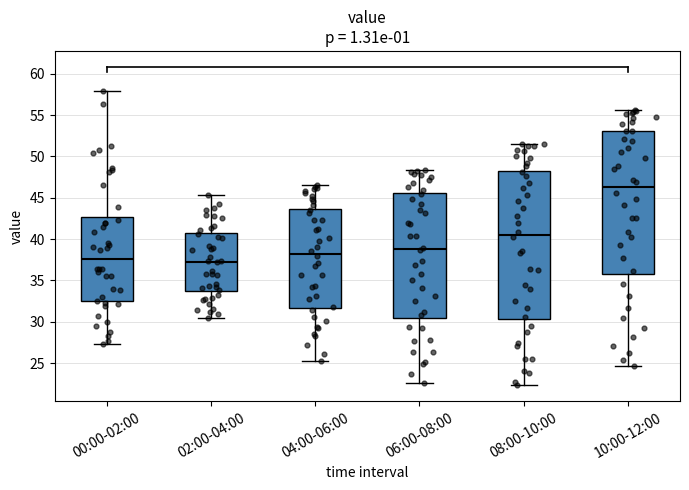

Where does the lower whisker of the box for 04:00-06:00 end on the y-axis? The values are not printed on the chart, so give them approximately, as read against the axis.

25.5